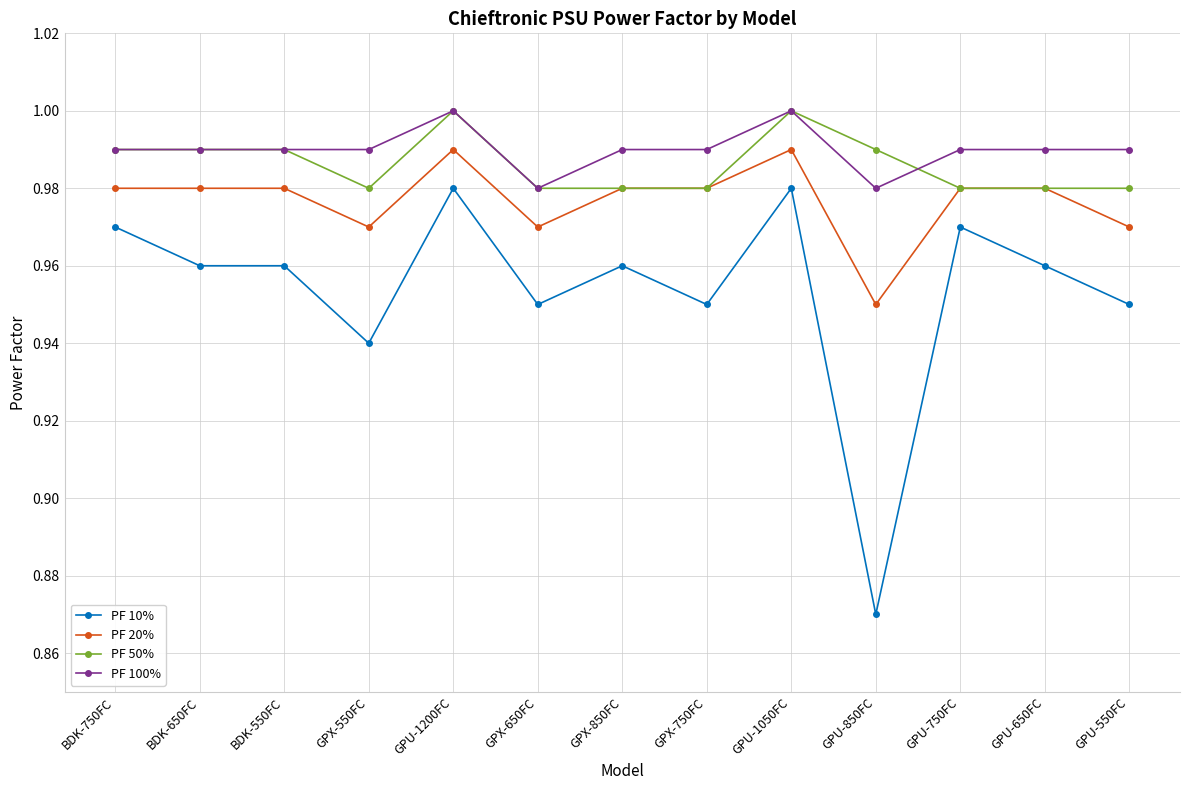

At which label is PF 10% closest to 0?

GPU-850FC